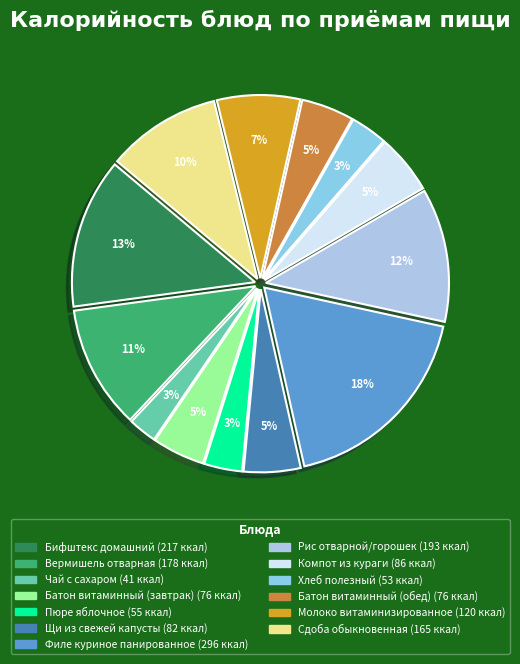

Which slice is the smallest?

Чай с сахаром